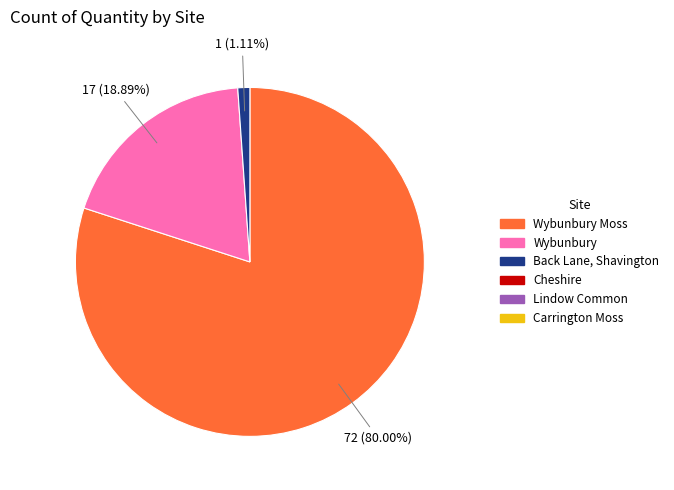

Is there any slice that represents more than half of the pie?

Yes